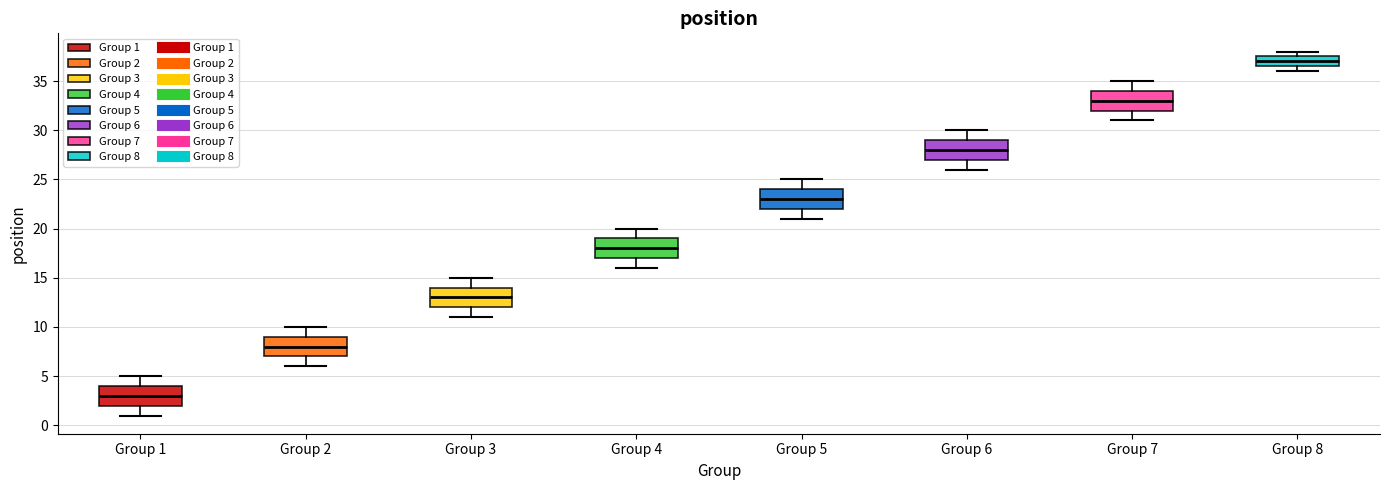

Reading left to right, transcribe this box plot: for each box, give where its median line is, the range the box spans, and where its two whiskers end, as read against the y-axis. The values are not printed on the chart, so give them approximately, as read against the axis.

Group 1: median 3.0, box 2.0 to 4.0, whiskers 1.0 to 5.0
Group 2: median 8.0, box 7.0 to 9.0, whiskers 6.0 to 10.0
Group 3: median 13.0, box 12.0 to 14.0, whiskers 11.0 to 15.0
Group 4: median 18.0, box 17.0 to 19.0, whiskers 16.0 to 20.0
Group 5: median 23.0, box 22.0 to 24.0, whiskers 21.0 to 25.0
Group 6: median 28.0, box 27.0 to 29.0, whiskers 26.0 to 30.0
Group 7: median 33.0, box 32.0 to 34.0, whiskers 31.0 to 35.0
Group 8: median 37.0, box 36.5 to 37.5, whiskers 36.0 to 38.0